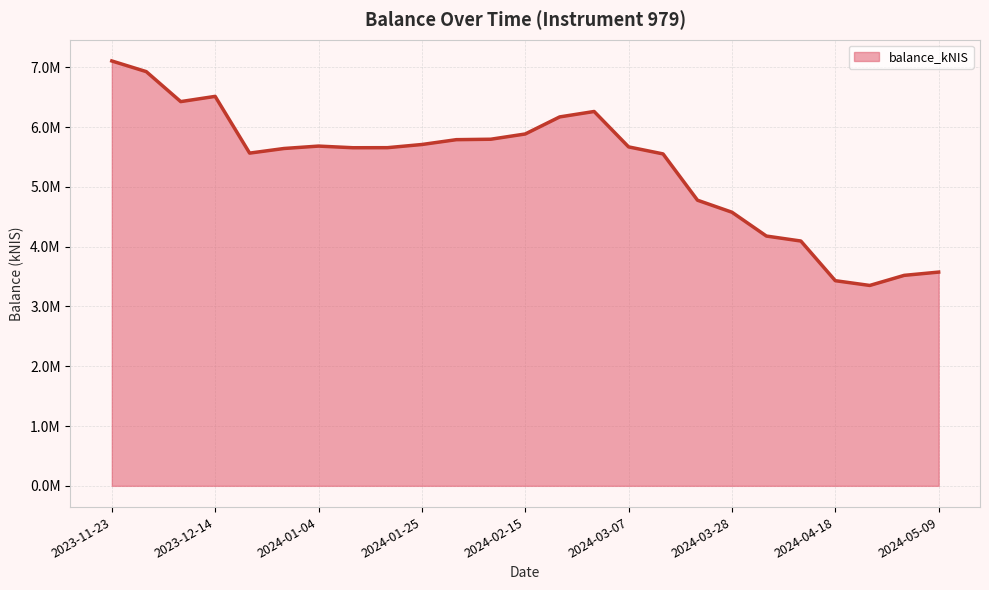

List the labels in order of value, largest first.

2023-11-23, 2023-11-30, 2023-12-14, 2023-12-07, 2024-02-29, 2024-02-22, 2024-02-15, 2024-02-08, 2024-02-01, 2024-01-25, 2024-01-04, 2024-03-07, 2024-01-18, 2024-01-11, 2023-12-28, 2023-12-21, 2024-03-14, 2024-03-21, 2024-03-28, 2024-04-04, 2024-04-11, 2024-05-09, 2024-05-02, 2024-04-18, 2024-04-25